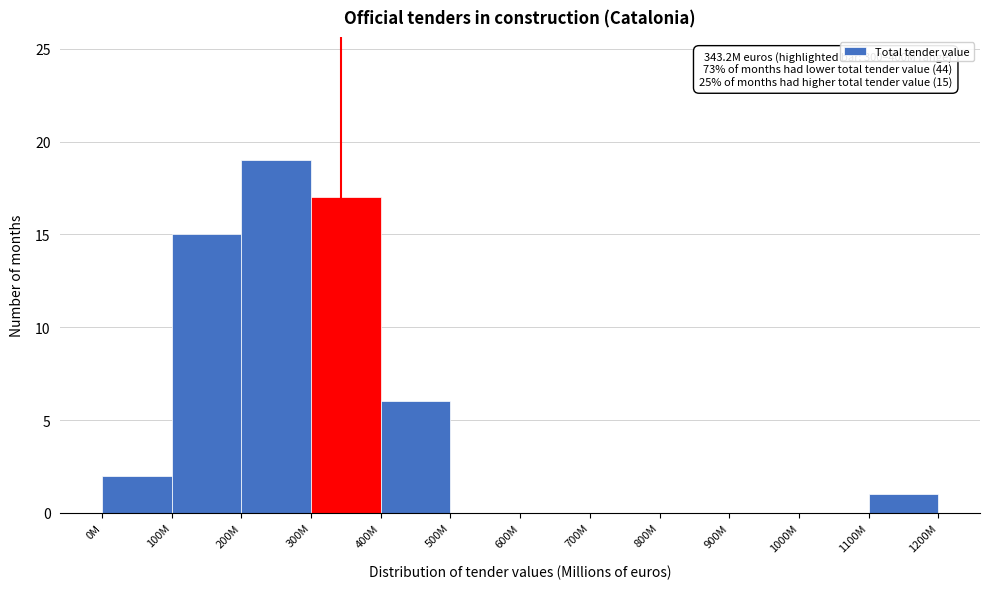

Reading left to right, list all the values displayed in this chart.

0M=2	100M=15	200M=19	300M=17	400M=6	500M=0	600M=0	700M=0	800M=0	900M=0	1000M=0	1100M=1